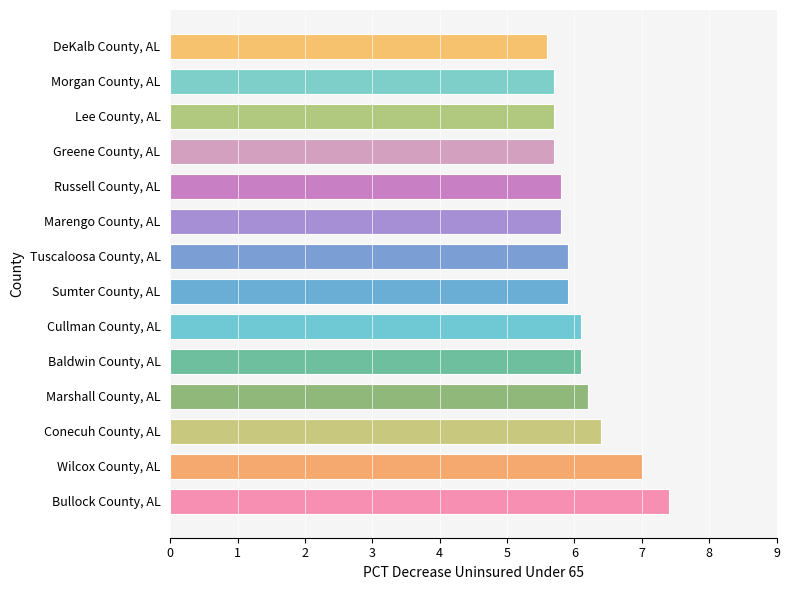

True or false: the data shows 9.5 at Lee County, AL.

False